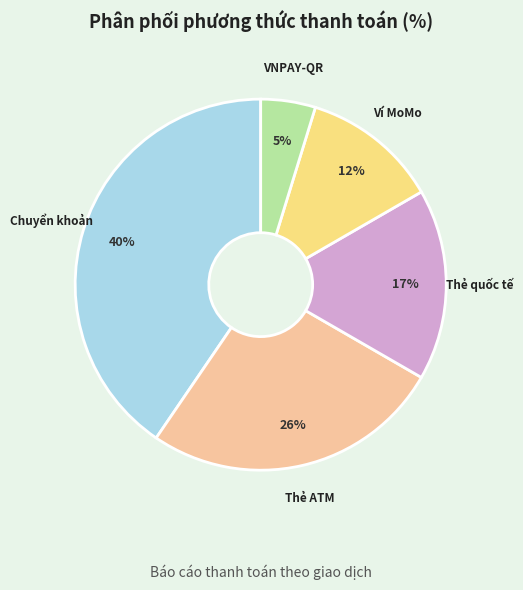

Is there a majority slice in this chart?

No